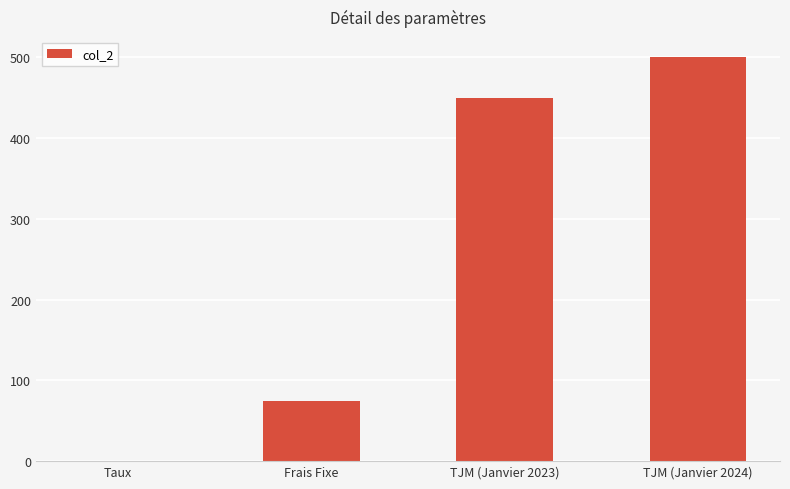

True or false: the data shows 238.9 at TJM (Janvier 2023).

False